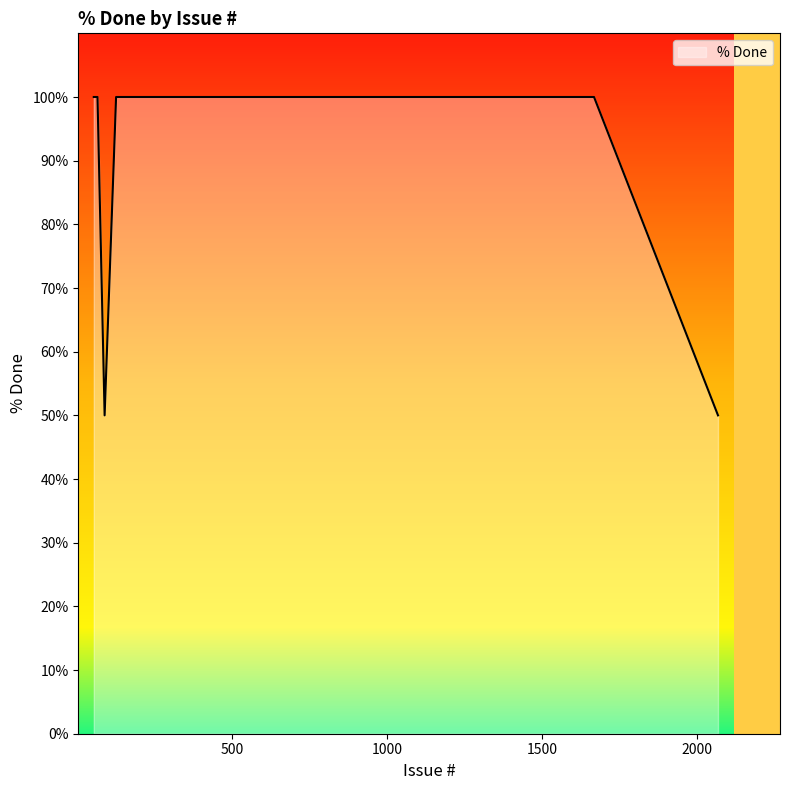

What is the sum of all values?

3900